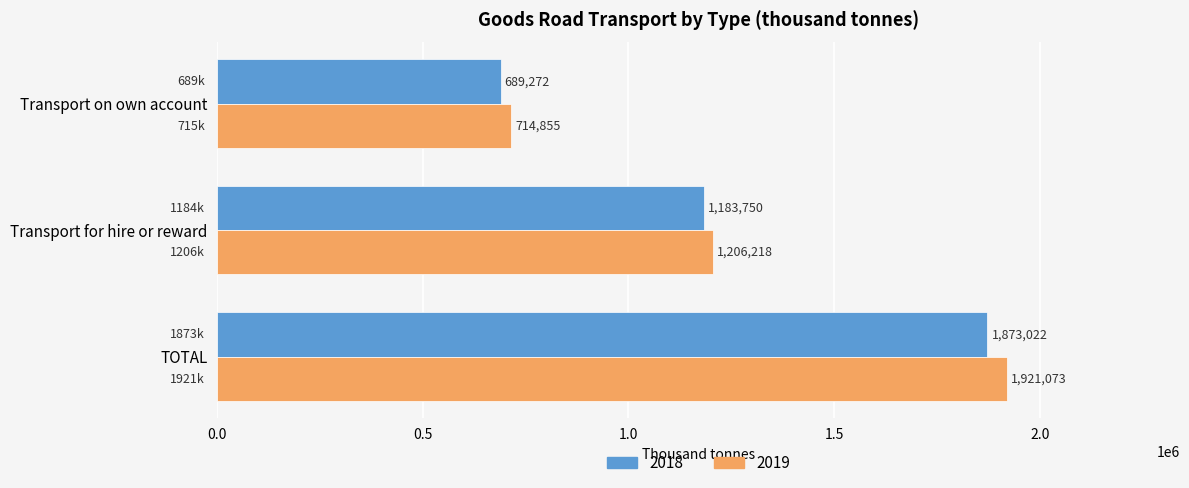

What is the difference between the second highest and minimum values in the 2019 series?

491363